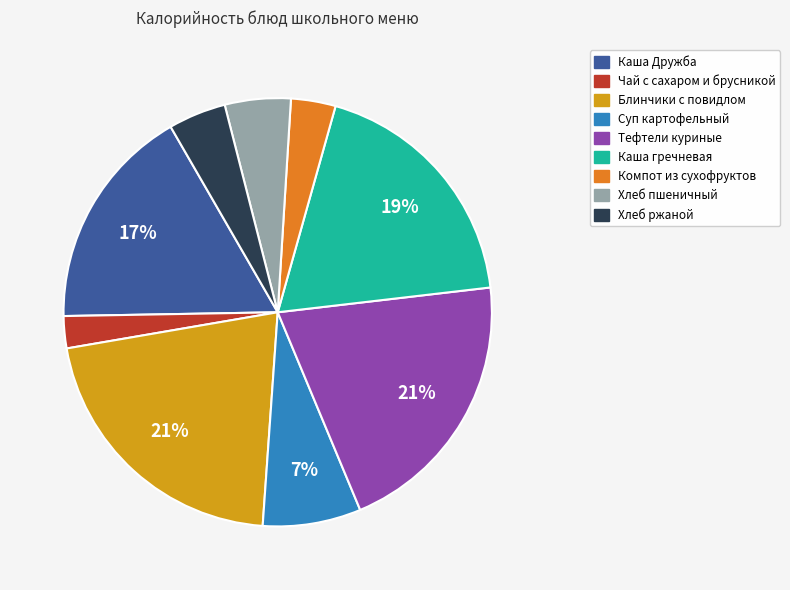

To the nearest percent, what portion does Блинчики с повидлом represent?

21%